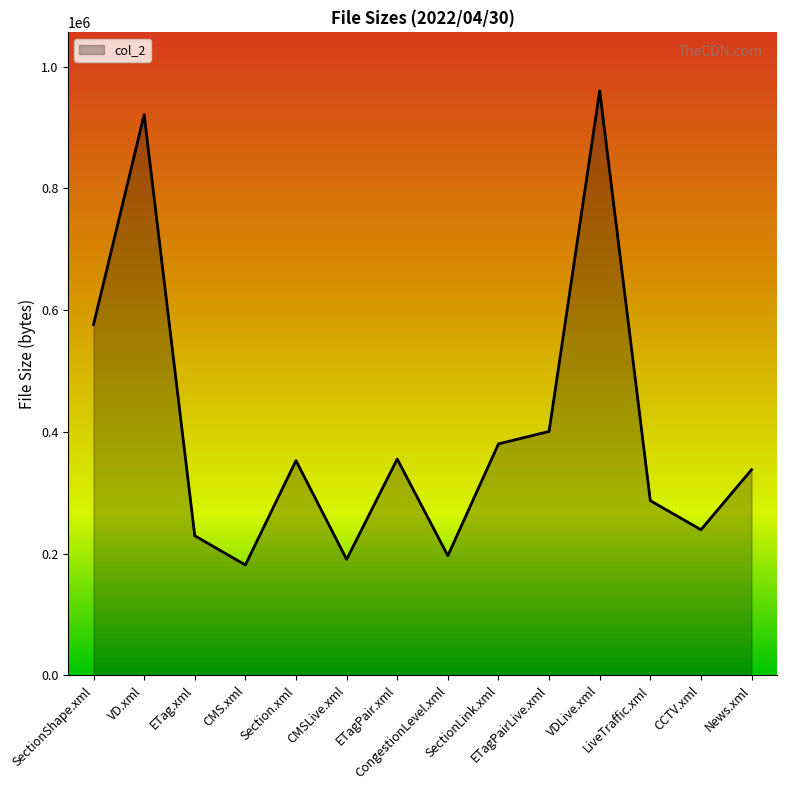

What is the maximum value shown in the chart?

960156